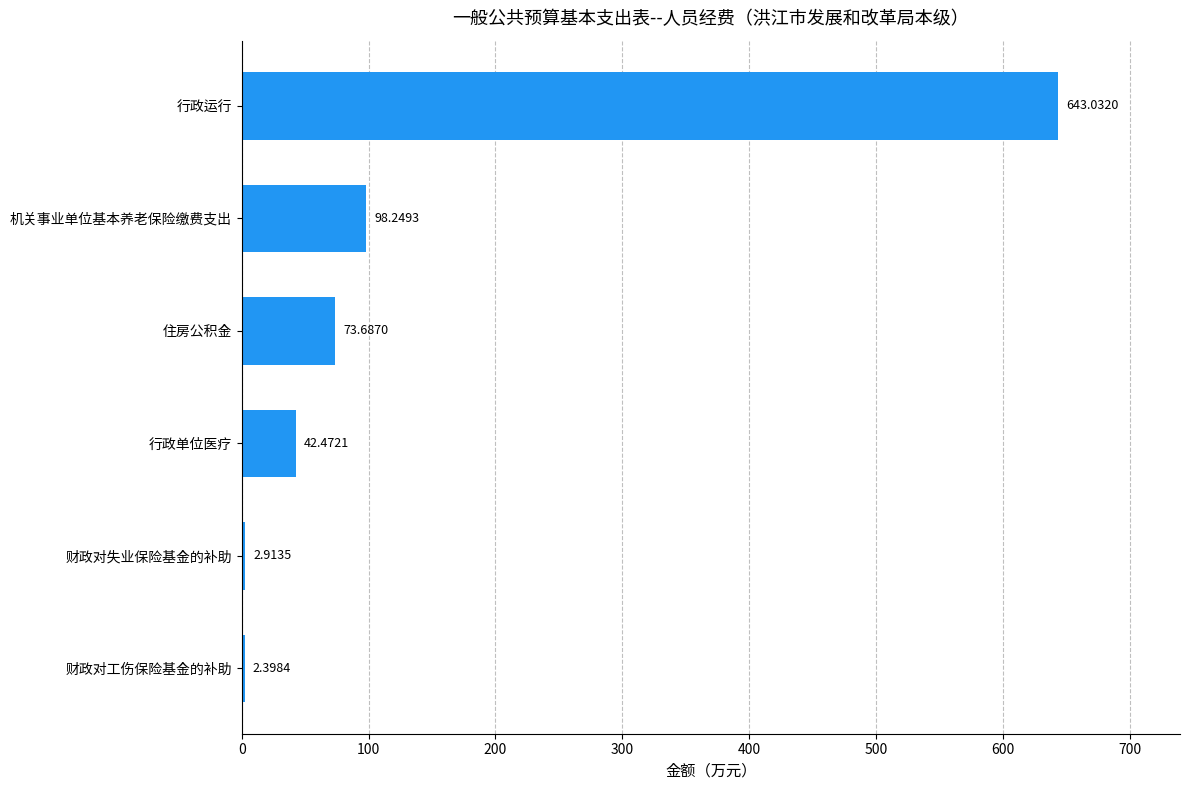

How many bars are there in total?

6